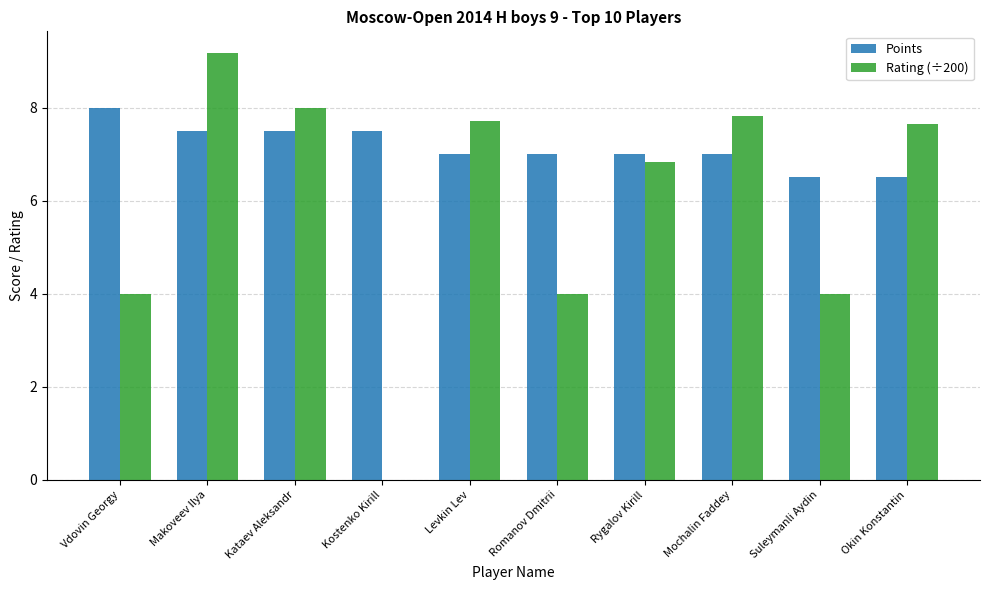

What is the approximate value of Points at Levkin Lev?

7.0